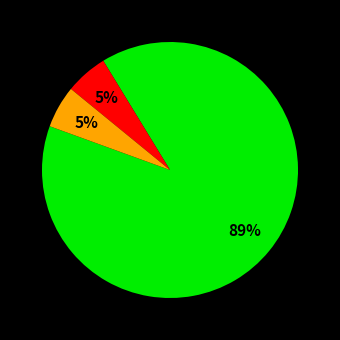

To the nearest percent, what is the average slice percentage?

33%